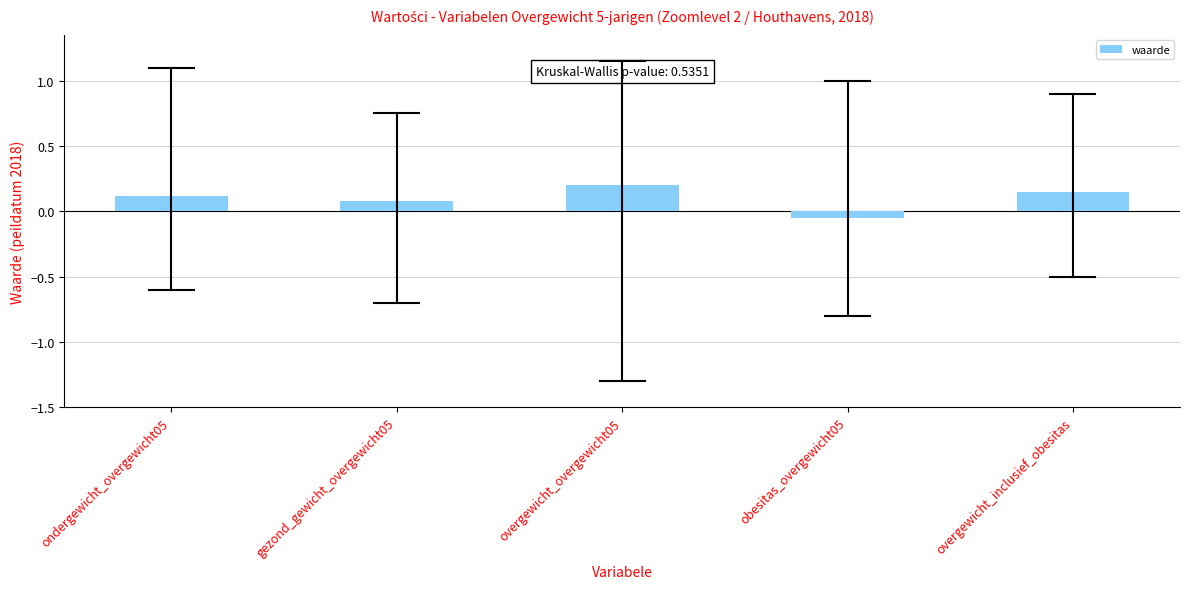

At which label does the data first exceed 0?

ondergewicht_overgewicht05